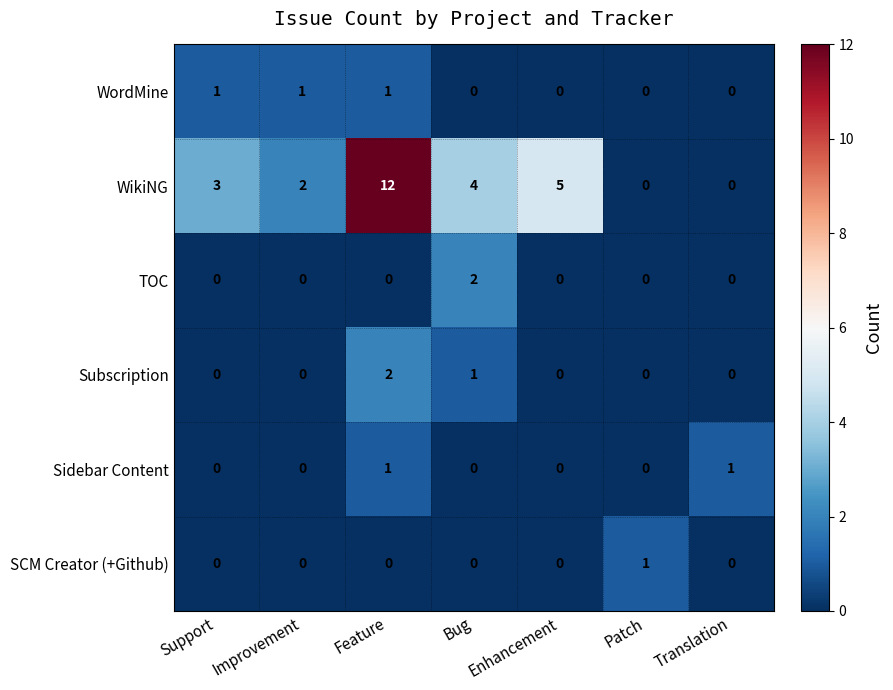

What is the difference between the maximum and minimum values in the WikiNG series?

12